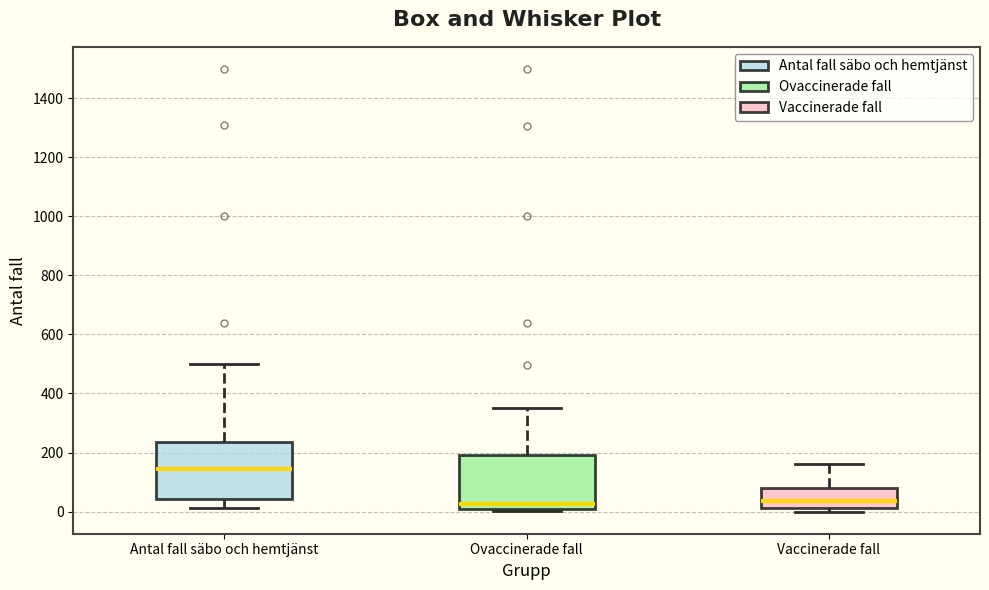

Reading left to right, transcribe this box plot: for each box, give where its median line is, the range the box spans, and where its two whiskers end, as read against the y-axis. The values are not printed on the chart, so give them approximately, as read against the axis.

Antal fall säbo och hemtjänst: median 140, box 40 to 240, whiskers 20 to 500
Ovaccinerade fall: median 20, box 0 to 200, whiskers 0 (just below the box's lower edge) to 360
Vaccinerade fall: median 40, box 20 to 80, whiskers 0 to 160